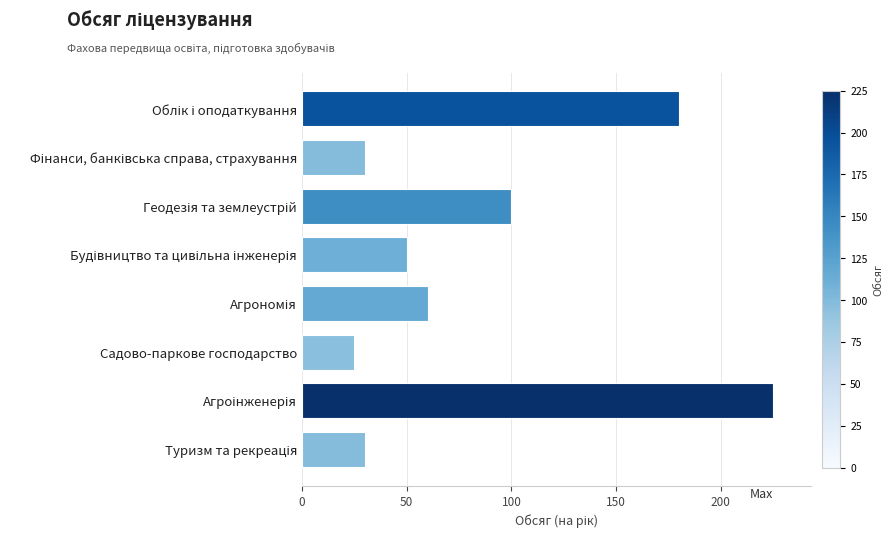

What is the smallest value displayed?

25